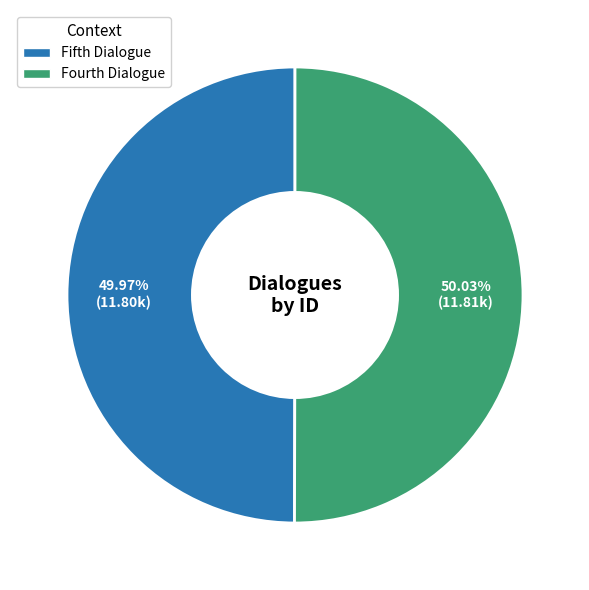

What is the ratio of the value at Fifth Dialogue to the value at Fourth Dialogue?

1.0